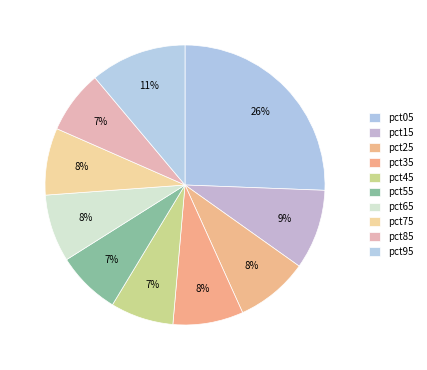

Rank the categories by value from lowest to highest.

pct45, pct85, pct55, pct75, pct65, pct35, pct25, pct15, pct95, pct05